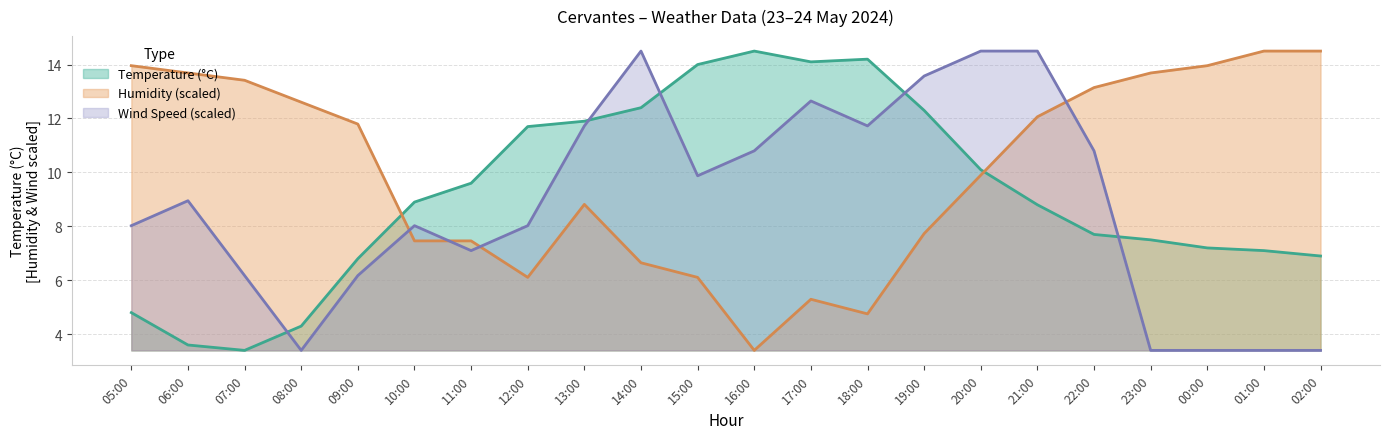

Where is Wind Speed nearest to the value 8?

05:00